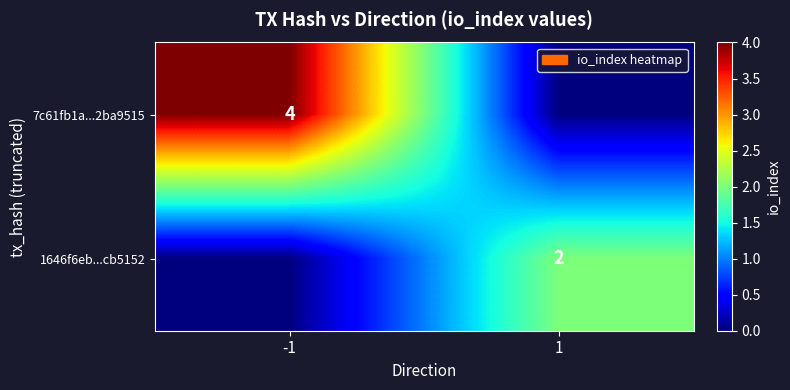

The 7c61fb1a...2ba9515 series shows 4 at -1. True or false?

True